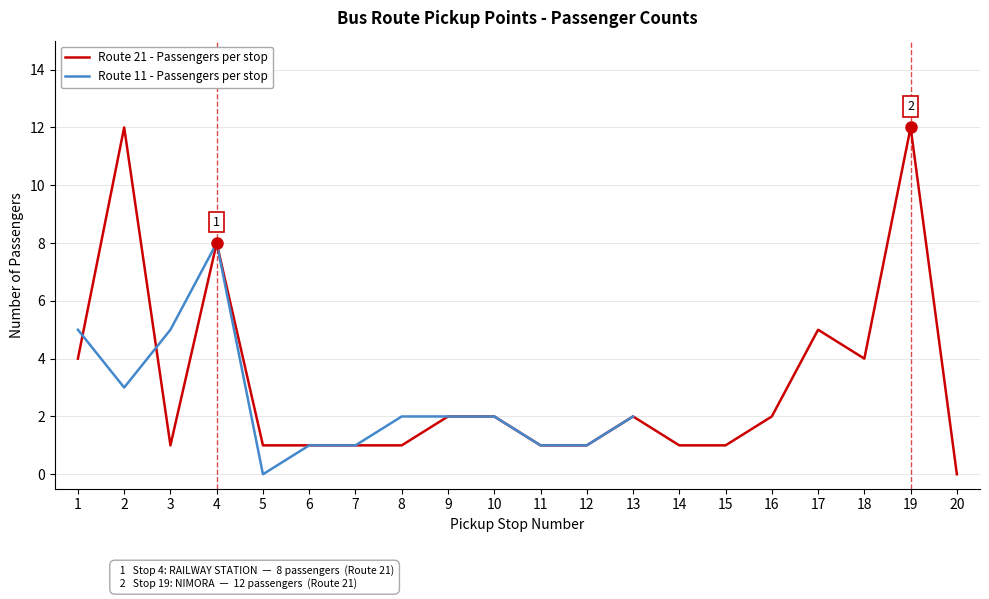

What is the difference between the maximum and minimum values?

12